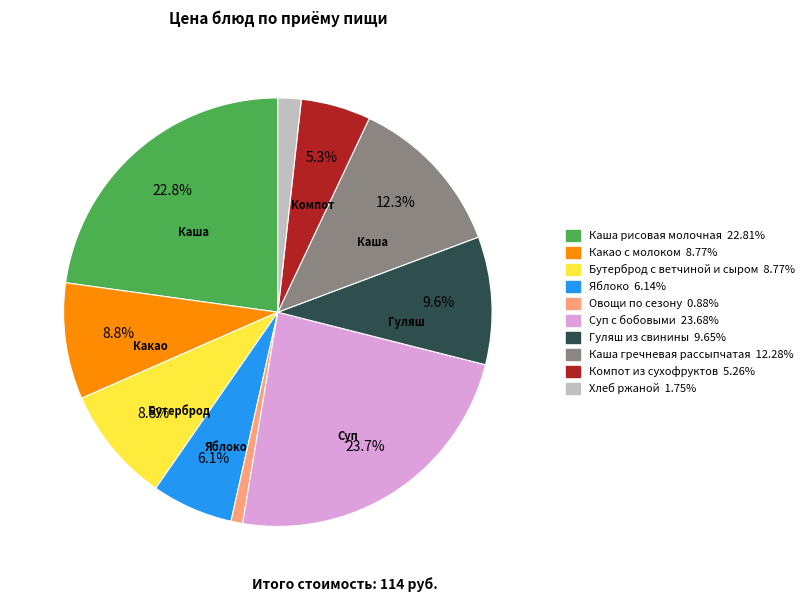

To the nearest percent, what percentage of the pie is Какао с молоком?

9%